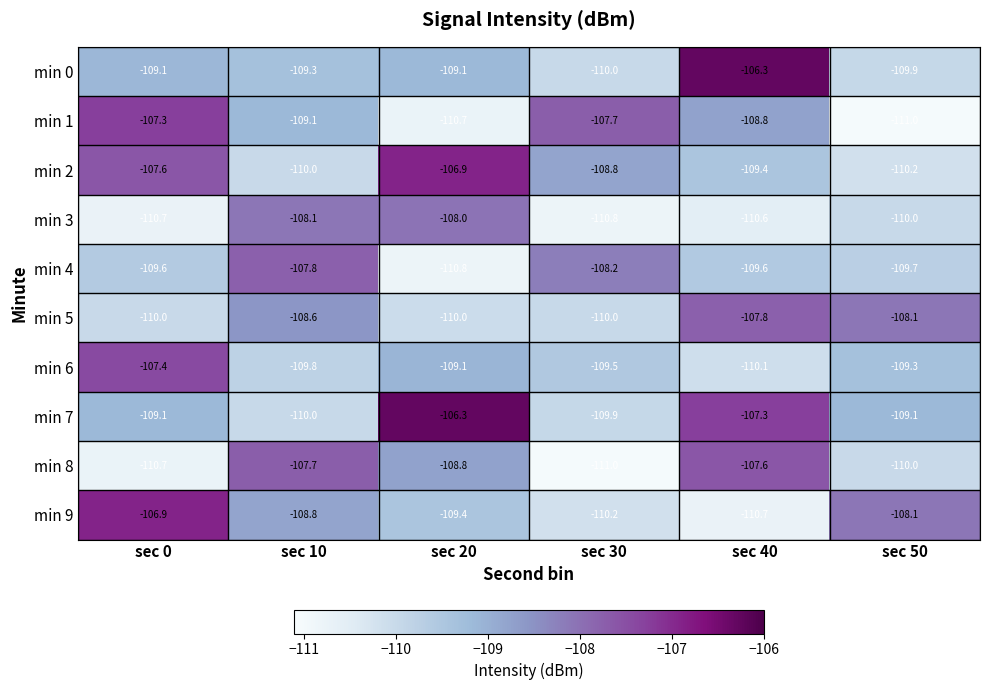

At which label does min 5 first exceed -108?

sec 40